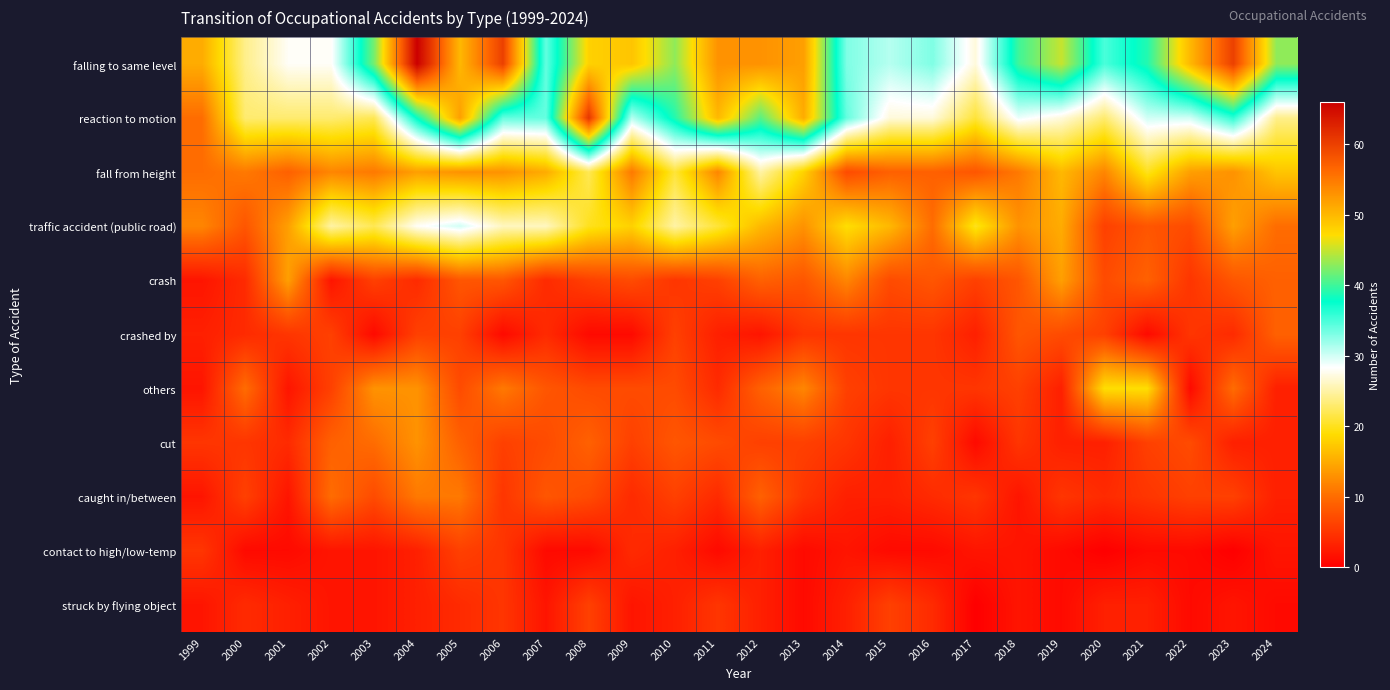

Reading left to right, list all the values displayed in this chart.

falling to same level: 1999=15	2000=24	2001=28	2002=28	2003=42	2004=66	2005=50	2006=60	2007=34	2008=48	2009=49	2010=43	2011=53	2012=53	2013=52	2014=33	2015=31	2016=33	2017=27	2018=40	2019=45	2020=35	2021=39	2022=50	2023=60	2024=43
reaction to motion: 1999=10	2000=23	2001=23	2002=23	2003=22	2004=38	2005=52	2006=34	2007=34	2008=61	2009=31	2010=39	2011=50	2012=41	2013=51	2014=34	2015=27	2016=27	2017=21	2018=29	2019=27	2020=23	2021=30	2022=30	2023=36	2024=24
fall from height: 1999=10	2000=11	2001=9	2002=12	2003=11	2004=14	2005=13	2006=13	2007=15	2008=22	2009=11	2010=21	2011=12	2012=25	2013=18	2014=7	2015=9	2016=9	2017=8	2018=11	2019=16	2020=12	2021=20	2022=14	2023=13	2024=17
traffic accident (public road): 1999=12	2000=8	2001=14	2002=25	2003=22	2004=28	2005=30	2006=26	2007=26	2008=20	2009=18	2010=25	2011=21	2012=16	2013=13	2014=19	2015=16	2016=10	2017=20	2018=13	2019=15	2020=6	2021=8	2022=7	2023=14	2024=10
crash: 1999=2	2000=4	2001=14	2002=2	2003=6	2004=4	2005=8	2006=8	2007=4	2008=6	2009=7	2010=5	2011=6	2012=9	2013=8	2014=12	2015=7	2016=8	2017=6	2018=8	2019=14	2020=7	2021=9	2022=5	2023=8	2024=9
crashed by: 1999=3	2000=4	2001=5	2002=6	2003=1	2004=6	2005=6	2006=1	2007=4	2008=1	2009=1	2010=6	2011=3	2012=2	2013=5	2014=5	2015=5	2016=5	2017=3	2018=8	2019=7	2020=6	2021=1	2022=5	2023=4	2024=9
others: 1999=2	2000=10	2001=2	2002=6	2003=13	2004=13	2005=7	2006=11	2007=8	2008=7	2009=7	2010=7	2011=4	2012=9	2013=12	2014=6	2015=5	2016=5	2017=5	2018=6	2019=3	2020=19	2021=19	2022=1	2023=10	2024=3
cut: 1999=5	2000=5	2001=4	2002=9	2003=10	2004=13	2005=9	2006=6	2007=7	2008=9	2009=6	2010=8	2011=7	2012=6	2013=6	2014=5	2015=3	2016=6	2017=1	2018=5	2019=3	2020=3	2021=6	2022=7	2023=3	2024=3
caught in/between: 1999=2	2000=6	2001=2	2002=10	2003=7	2004=11	2005=11	2006=5	2007=8	2008=7	2009=4	2010=6	2011=4	2012=9	2013=5	2014=3	2015=3	2016=4	2017=5	2018=2	2019=5	2020=4	2021=5	2022=6	2023=6	2024=3
contact to high/low-temp: 1999=5	2000=1	2001=1	2002=2	2003=2	2004=3	2005=6	2006=5	2007=1	2008=1	2009=4	2010=3	2011=1	2012=3	2013=1	2014=2	2015=1	2016=1	2017=2	2018=2	2019=1	2020=0	2021=1	2022=1	2023=0	2024=2
struck by flying object: 1999=2	2000=4	2001=3	2002=2	2003=2	2004=3	2005=4	2006=5	2007=2	2008=6	2009=2	2010=3	2011=5	2012=3	2013=1	2014=3	2015=6	2016=4	2017=0	2018=2	2019=1	2020=3	2021=3	2022=1	2023=2	2024=1